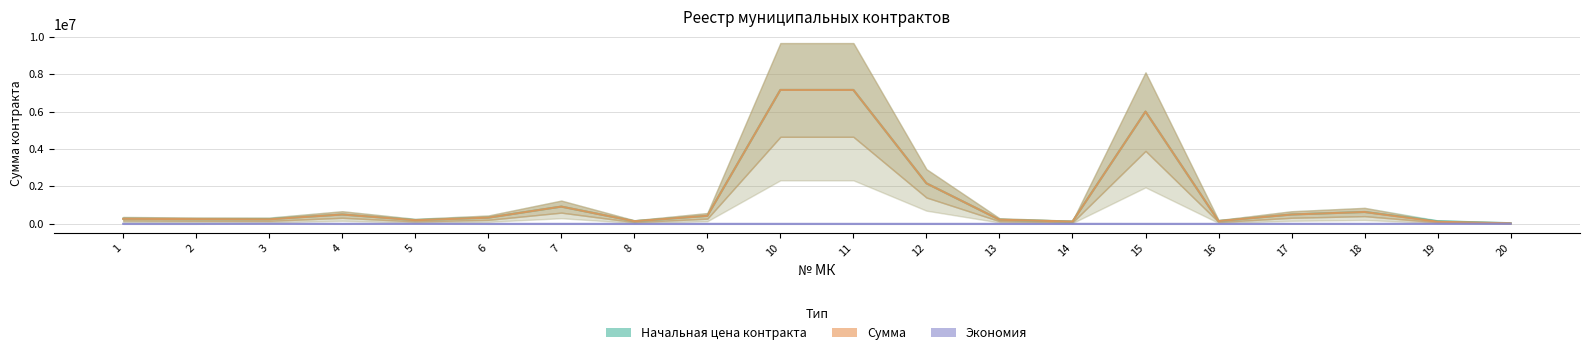

Where is the first local maximum for Начальная цена контракта?

4